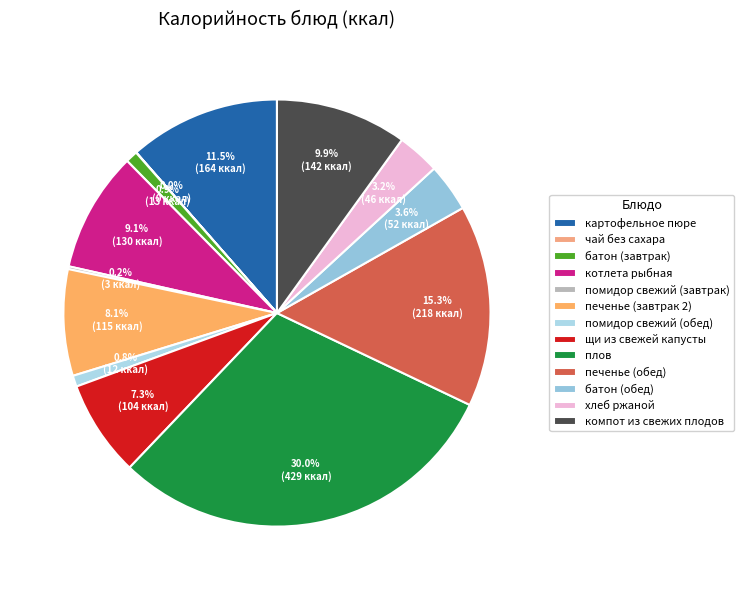

To the nearest percent, what is the difference between the largest and smallest slice percentages?

30%